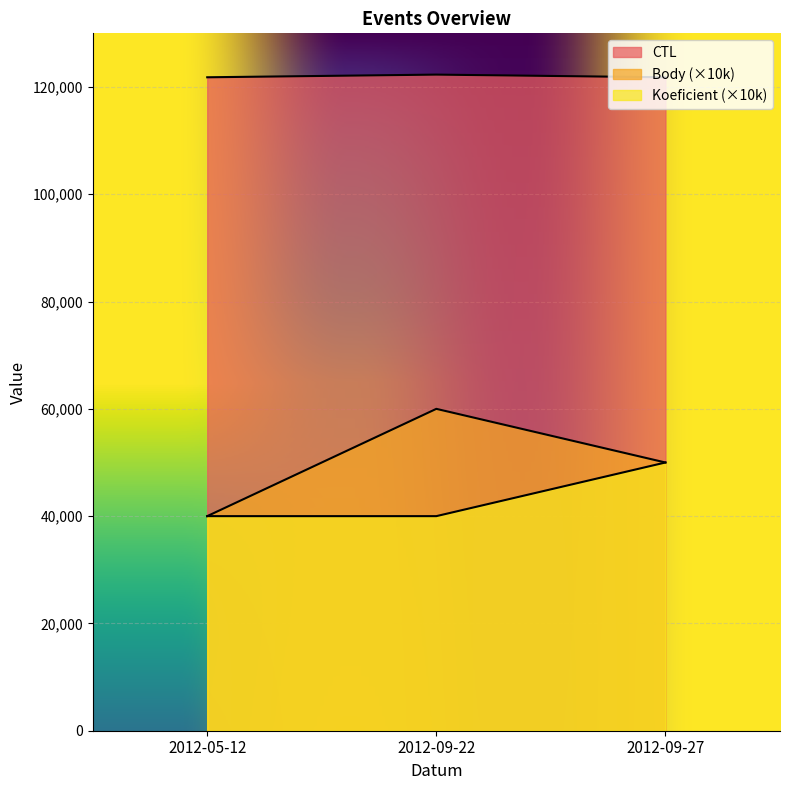

Which series has the largest range (max minus min)?

Body